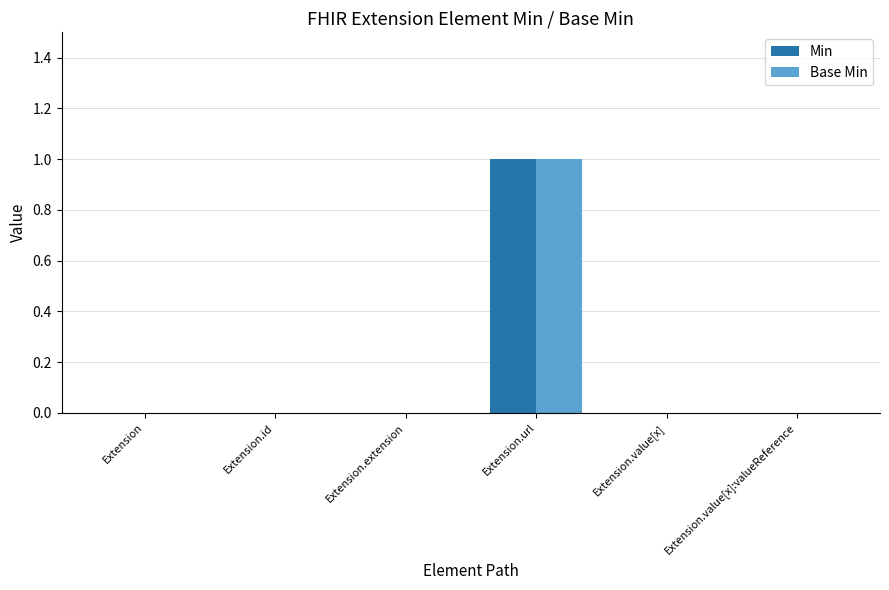

True or false: Min has a value of 0 at Extension.value[x]:valueReference.

True